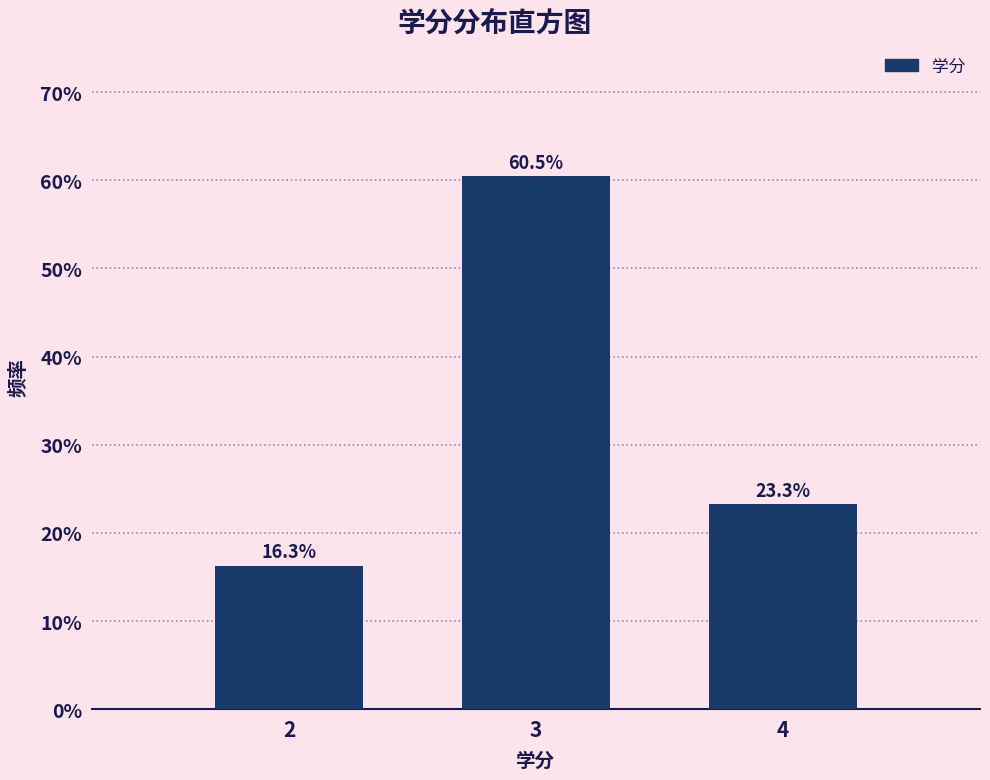

Reading right to left, transcribe all the data shown in this chart.

23.3	60.5	16.3